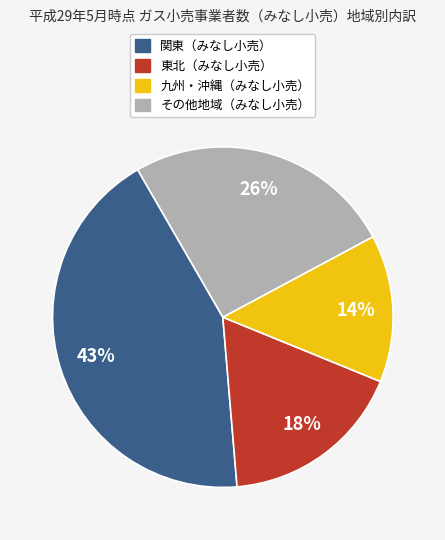

Does any single category account for the majority?

No